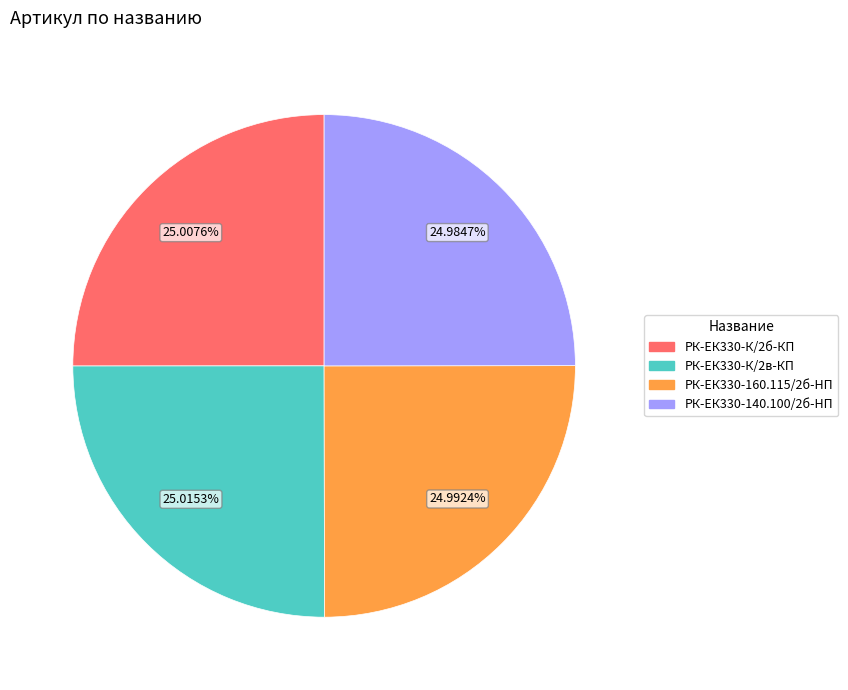

Is there any slice that represents more than half of the pie?

No